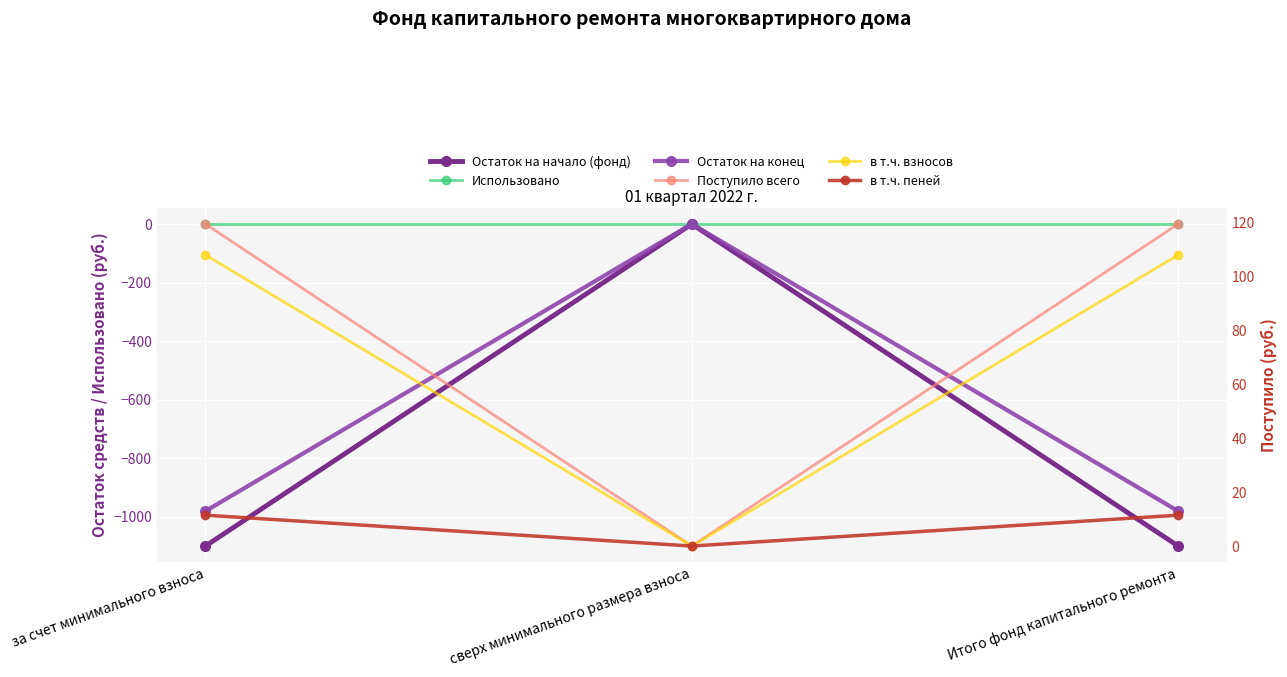

Is it true that в т.ч. пеней equals 11.4 at Итого фонд капитального ремонта?

True